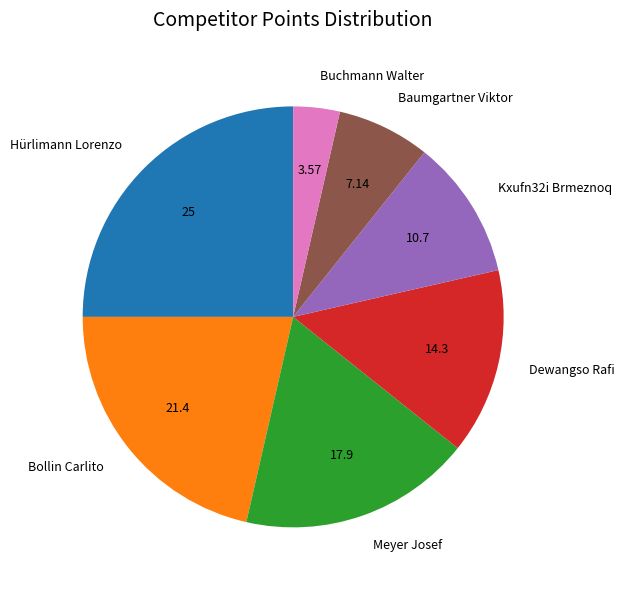

Rank the categories by value from lowest to highest.

Buchmann Walter, Baumgartner Viktor, Kxufn32i Brmeznoq, Dewangso Rafi, Meyer Josef, Bollin Carlito, Hürlimann Lorenzo